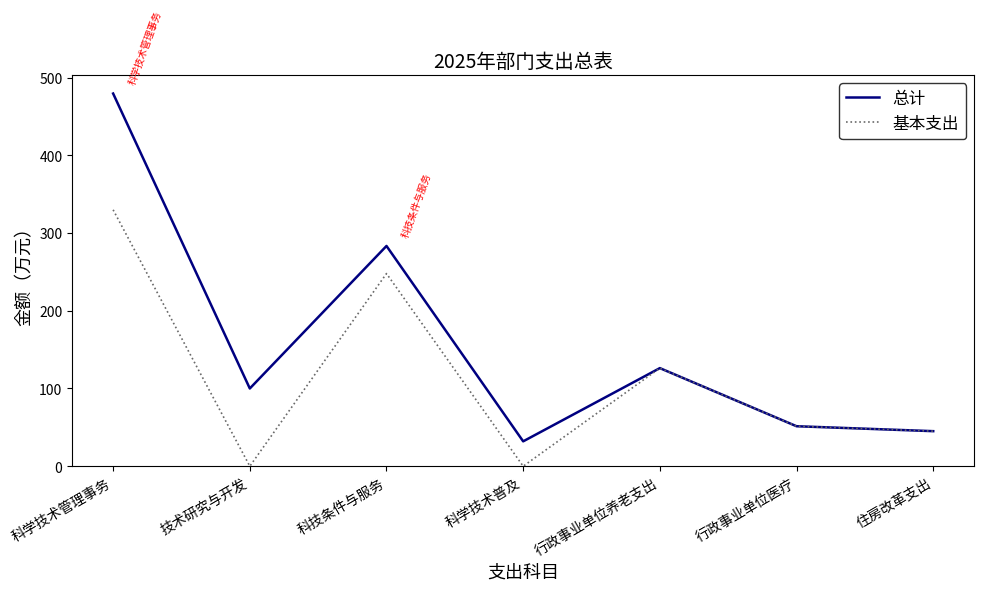

What is the greatest value displayed?

479.4